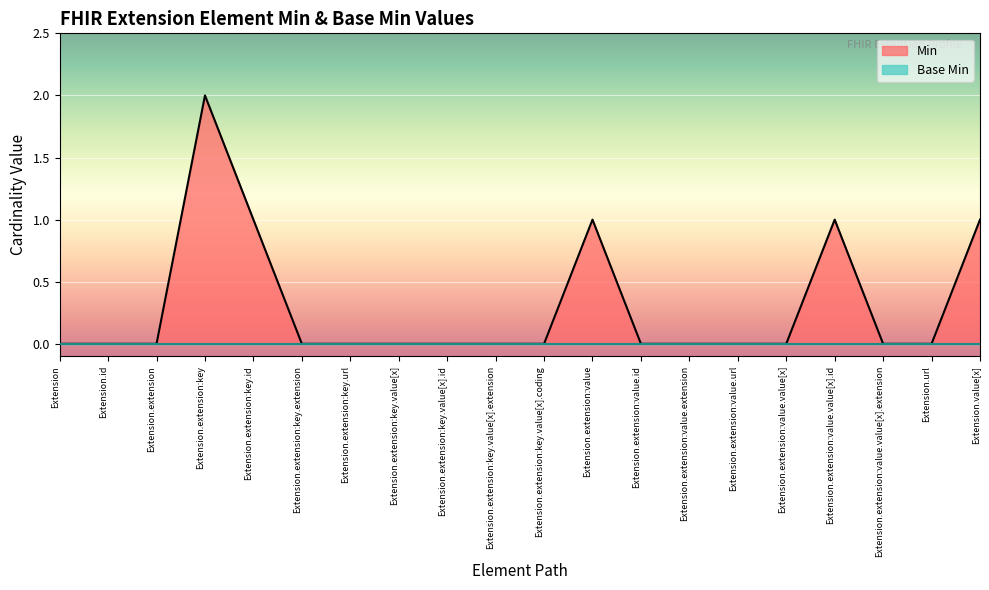

How many values are above zero?

5